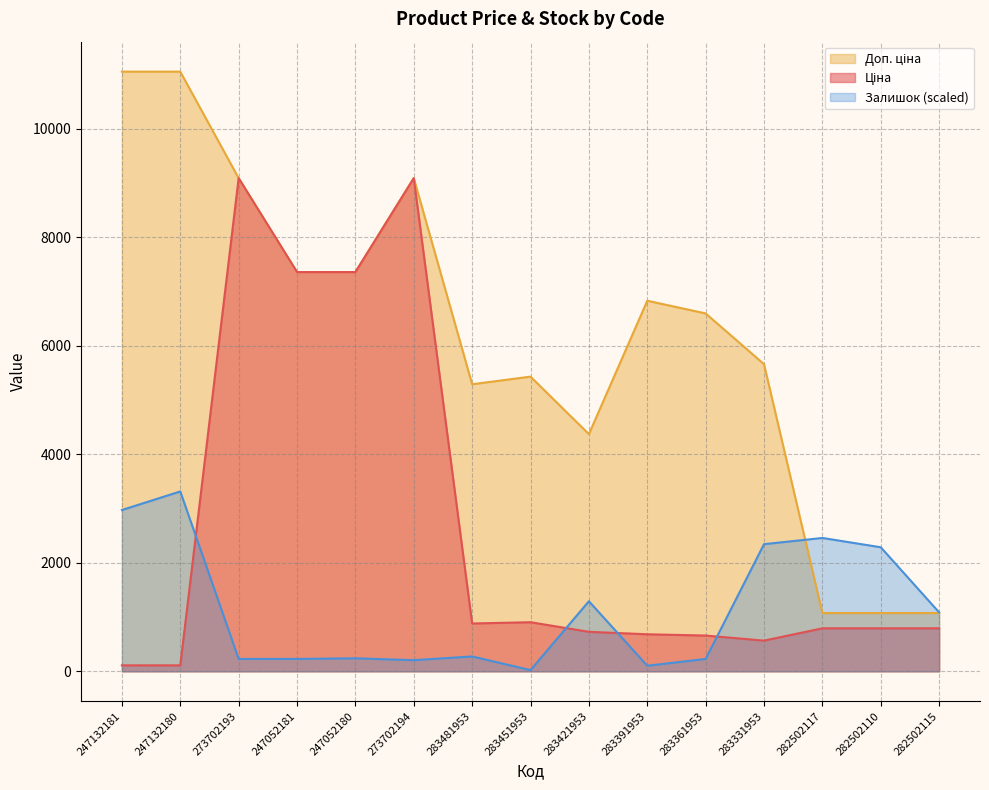

Reading left to right, list all the values displayed in this chart.

Ціна: 247132181=110.5	247132180=110.5	273702193=9092.0	247052181=7360.2	247052180=7360.2	273702194=9092.0	283481953=882.1	283451953=905.5	283421953=728.8	283391953=683.2	283361953=659.8	283331953=566.2	282502117=793.0	282502110=793.0	282502115=793.0
Доп. ціна: 247132181=11055.0	247132180=11055.0	273702193=9092.0	247052181=7360.2	247052180=7360.2	273702194=9092.0	283481953=5292.4	283451953=5432.8	283421953=4372.9	283391953=6831.9	283361953=6597.9	283331953=5662.1	282502117=1074.6	282502110=1074.6	282502115=1074.6
Залишок: 247132181=2973.4	247132180=3316.5	273702193=228.7	247052181=228.7	247052180=240.2	273702194=205.9	283481953=274.5	283451953=22.9	283421953=1292.3	283391953=102.9	283361953=228.7	283331953=2344.4	282502117=2458.8	282502110=2287.2	282502115=1086.4